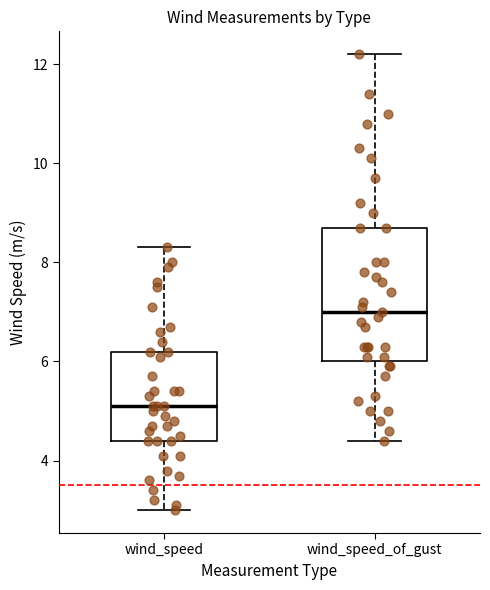

Reading left to right, read every box against the y-axis: the position of its median line, the range the box covers, and the ends of its whiskers. The values are not printed on the chart, so give them approximately, as read against the axis.

wind_speed: median 5.2, box 4.4 to 6.2, whiskers 3.0 to 8.4
wind_speed_of_gust: median 7.0, box 6.0 to 8.8, whiskers 4.4 to 12.2